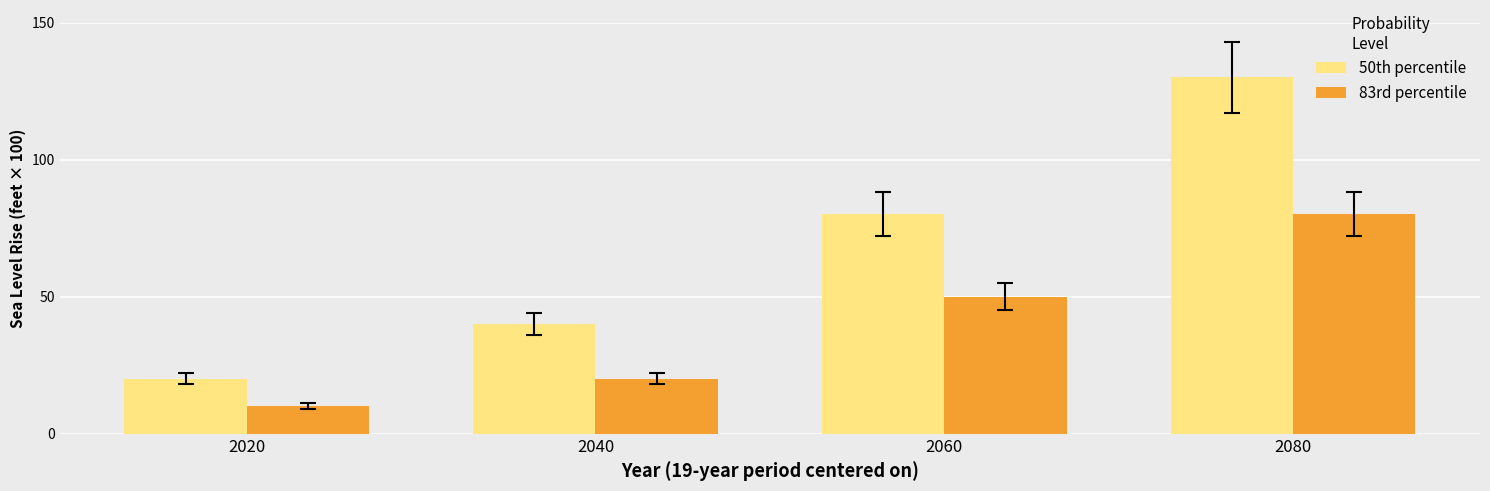

What is the sum of the 83rd percentile values at 2060 and 2020?

60